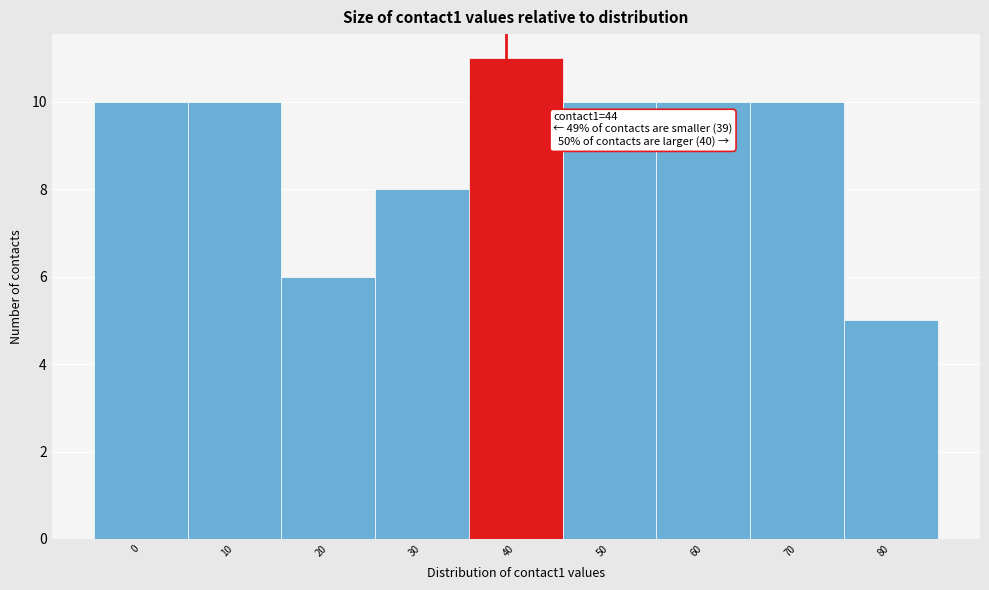

Reading left to right, list all the values displayed in this chart.

0=10	10=10	20=6	30=8	40=11	50=10	60=10	70=10	80=5